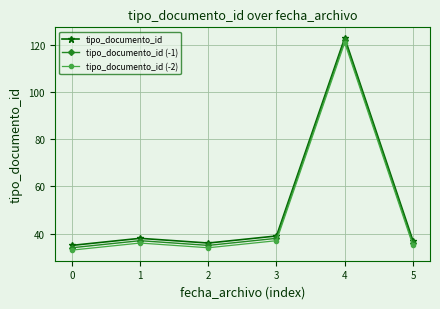

True or false: tipo_documento_id (-2) and tipo_documento_id intersect in this chart.

False